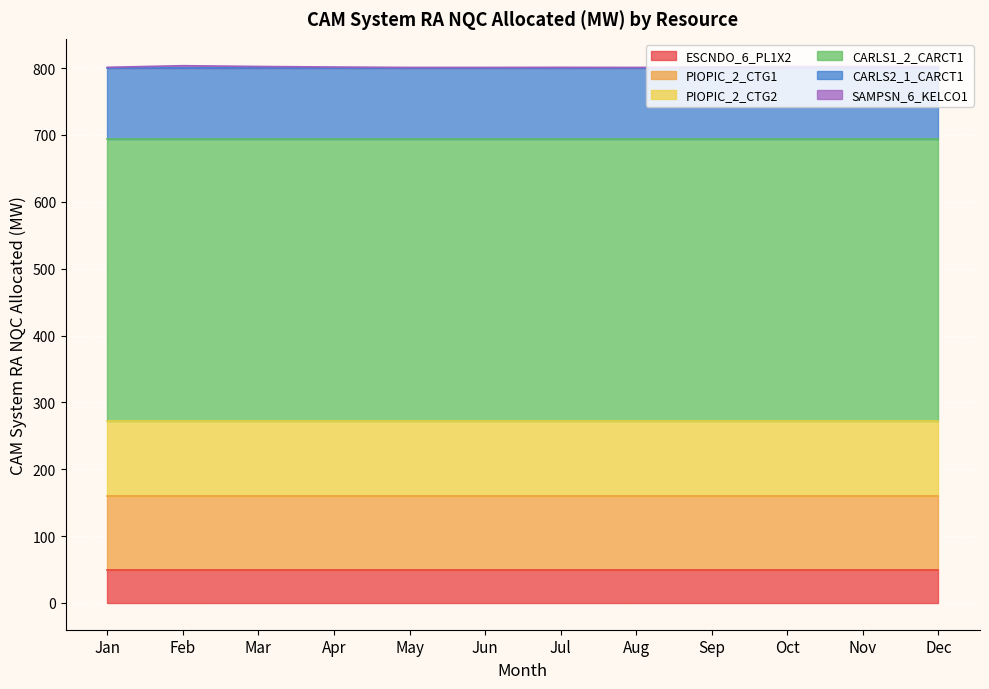

True or false: CARLS2_1_CARCT1 has more than 2 points higher than both neighbors.

False